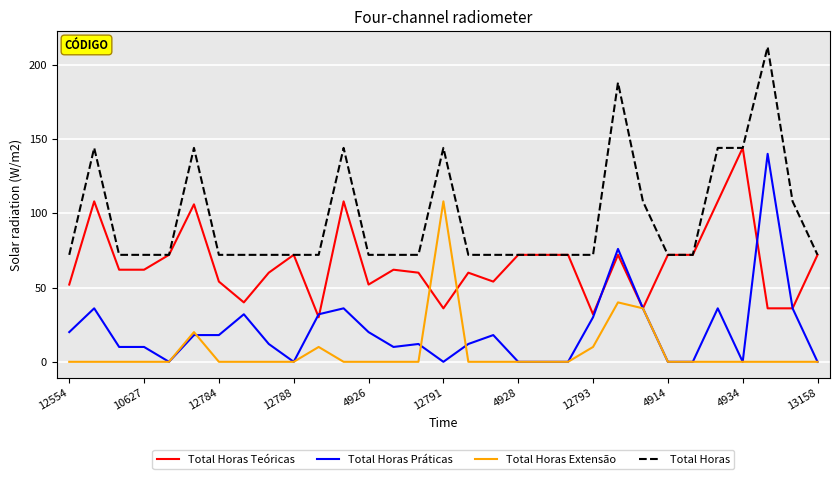

Which series has the largest total across all categories?

Total Horas